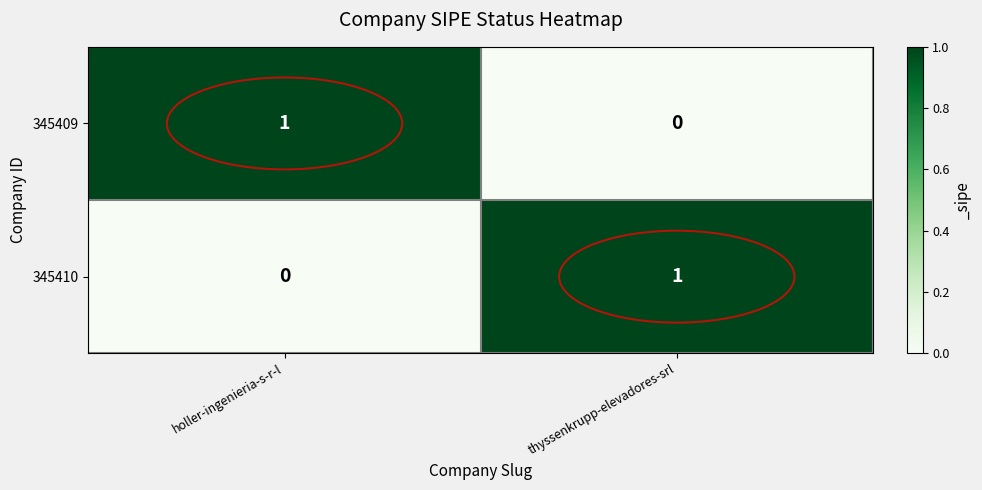

What is the spread (max minus min) of values at holler-ingenieria-s-r-l?

1